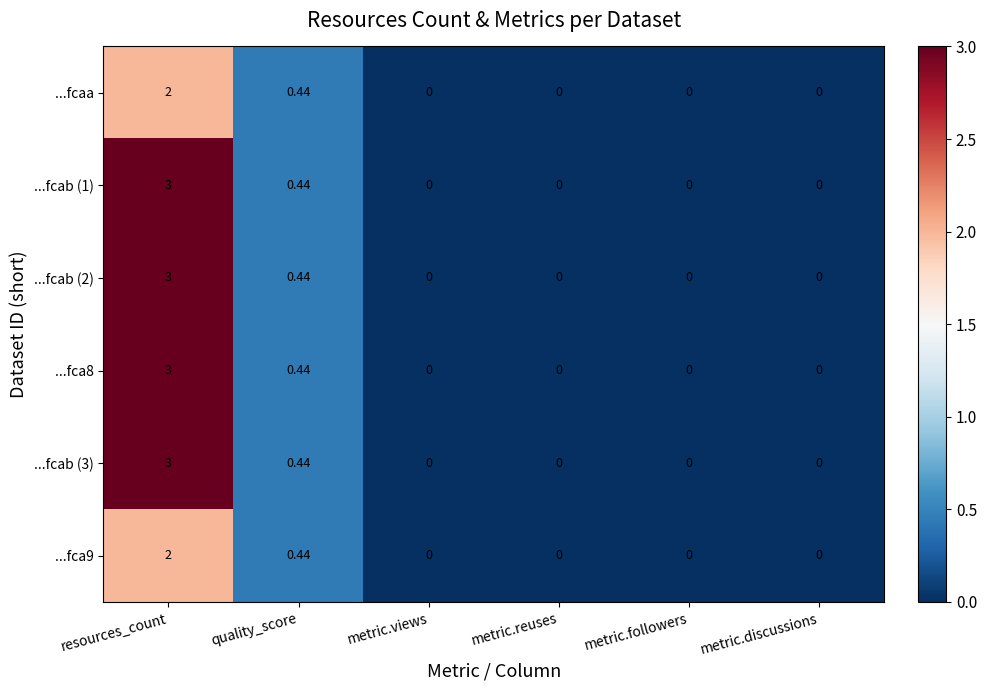

At how many categories does at least one series exceed 2?

1